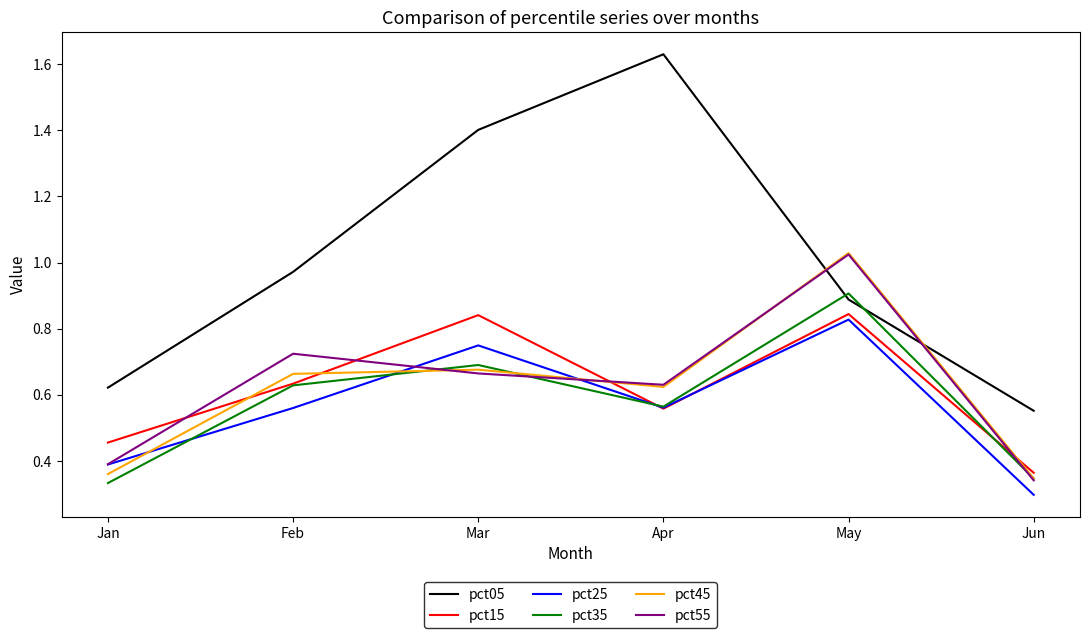

Which category has the highest value in the pct45 series?

May